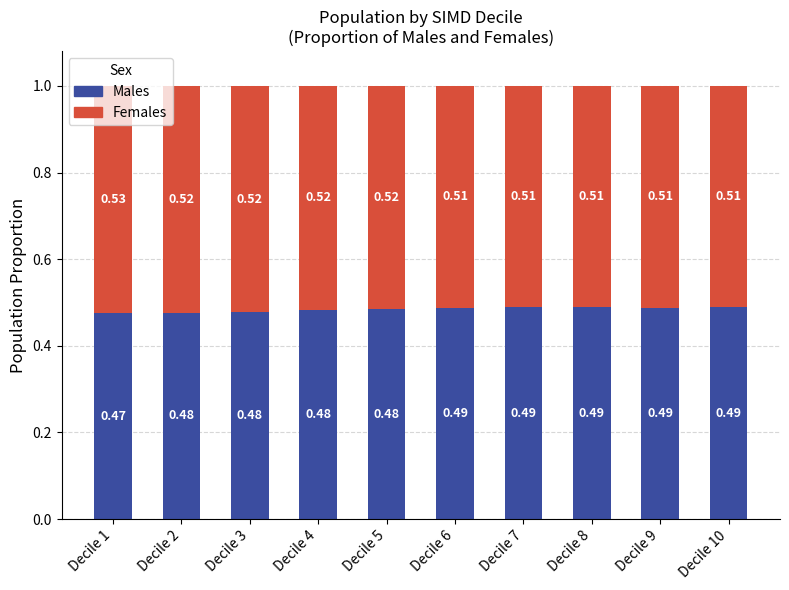

What is the sum of all Males values?

4.8